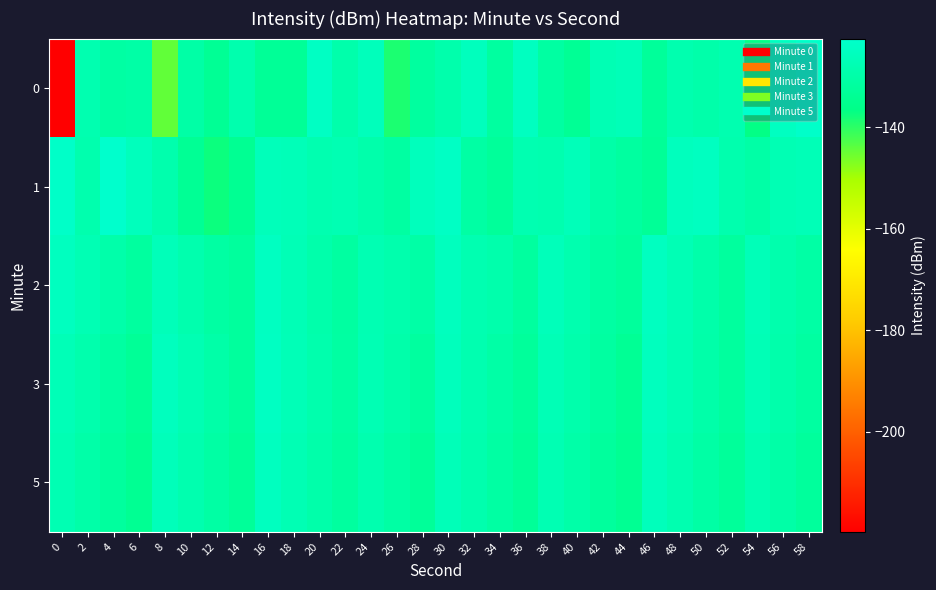

Reading left to right, transcribe all the data shown in this chart.

0: 0=-219.7	2=-128.4	4=-131.0	6=-130.2	8=-144.3	10=-130.1	12=-133.8	14=-128.6	16=-133.1	18=-133.2	20=-124.3	22=-129.2	24=-126.0	26=-138.6	28=-131.7	30=-129.1	32=-125.6	34=-131.5	36=-124.9	38=-131.0	40=-133.6	42=-127.3	44=-126.5	46=-132.6	48=-128.5	50=-129.4	52=-128.1	54=-136.7	56=-124.6	58=-123.2
1: 0=-123.3	2=-128.7	4=-122.5	6=-125.8	8=-128.8	10=-133.8	12=-137.3	14=-134.1	16=-126.2	18=-126.6	20=-128.0	22=-127.5	24=-129.3	26=-131.2	28=-125.8	30=-124.1	32=-130.5	34=-132.7	36=-127.9	38=-128.4	40=-126.3	42=-129.8	44=-131.5	46=-133.2	48=-125.6	50=-124.9	52=-128.7	54=-130.1	56=-127.3	58=-126.8
2: 0=-125.1	2=-127.3	4=-129.5	6=-131.7	8=-126.4	10=-128.6	12=-130.8	14=-132.1	16=-124.7	18=-126.9	20=-129.2	22=-131.4	24=-127.6	26=-128.9	28=-130.2	30=-125.3	32=-127.8	34=-129.1	36=-131.6	38=-126.2	40=-128.5	42=-130.9	44=-132.3	46=-124.8	48=-127.1	50=-129.4	52=-131.8	54=-126.5	56=-128.8	58=-130.3
3: 0=-126.7	2=-128.9	4=-131.1	6=-133.3	8=-125.4	10=-127.6	12=-129.8	14=-132.0	16=-124.5	18=-126.7	20=-128.9	22=-131.1	24=-127.3	26=-129.5	28=-131.7	30=-125.8	32=-128.0	34=-130.2	36=-132.4	38=-126.9	40=-129.1	42=-131.3	44=-133.5	46=-125.2	48=-127.4	50=-129.6	52=-131.8	54=-127.0	56=-129.2	58=-131.4
5: 0=-127.5	2=-129.7	4=-131.9	6=-134.1	8=-126.2	10=-128.4	12=-130.6	14=-132.8	16=-125.1	18=-127.3	20=-129.5	22=-131.7	24=-128.4	26=-130.6	28=-132.8	30=-126.5	32=-128.7	34=-130.9	36=-133.1	38=-127.6	40=-129.8	42=-132.0	44=-134.2	46=-126.0	48=-128.2	50=-130.4	52=-132.6	54=-127.8	56=-130.0	58=-132.2